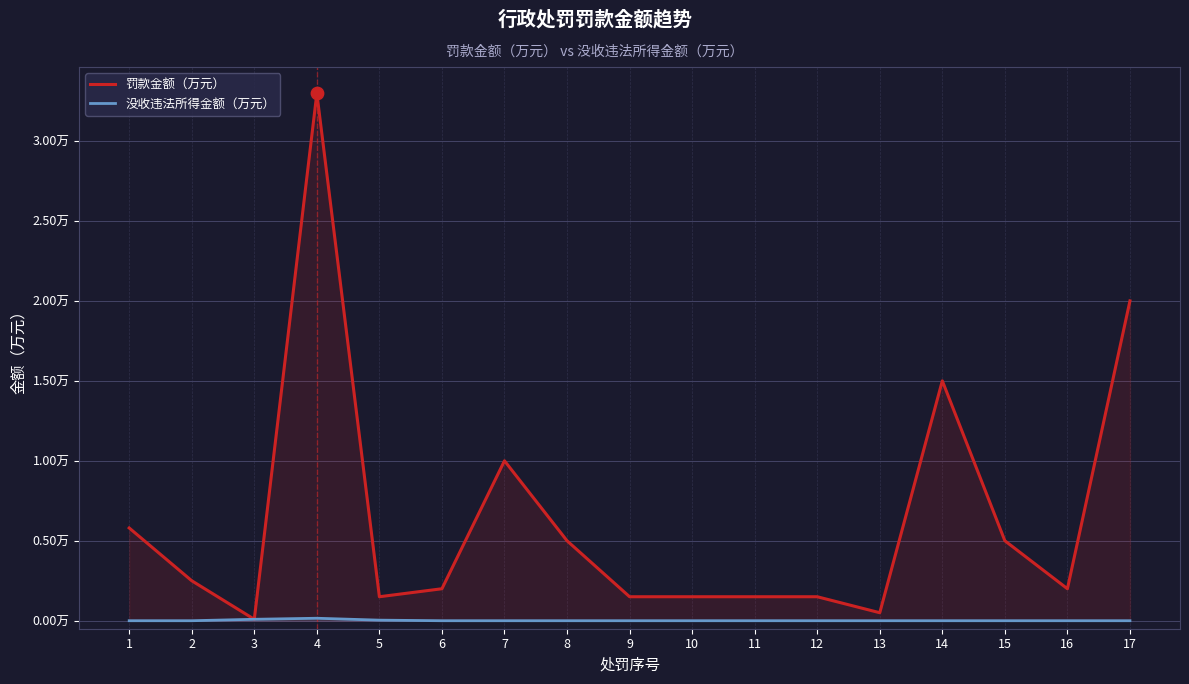

Which series reaches the minimum Y coordinate?

没收违法所得金额（万元）